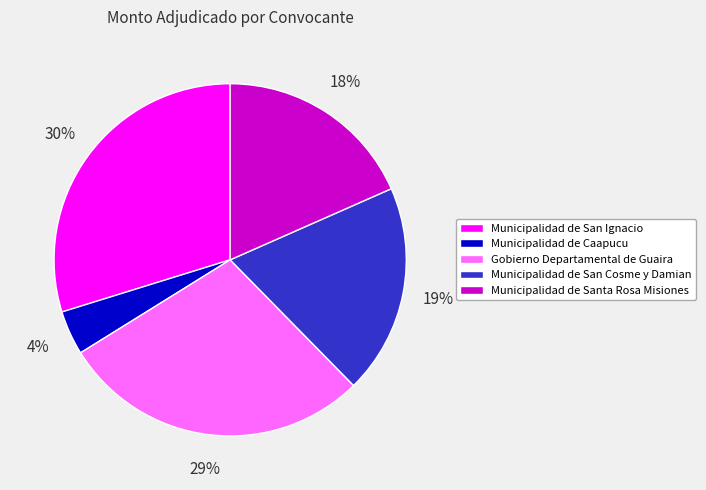

What is the smallest slice in the pie chart?

Municipalidad de Caapucu